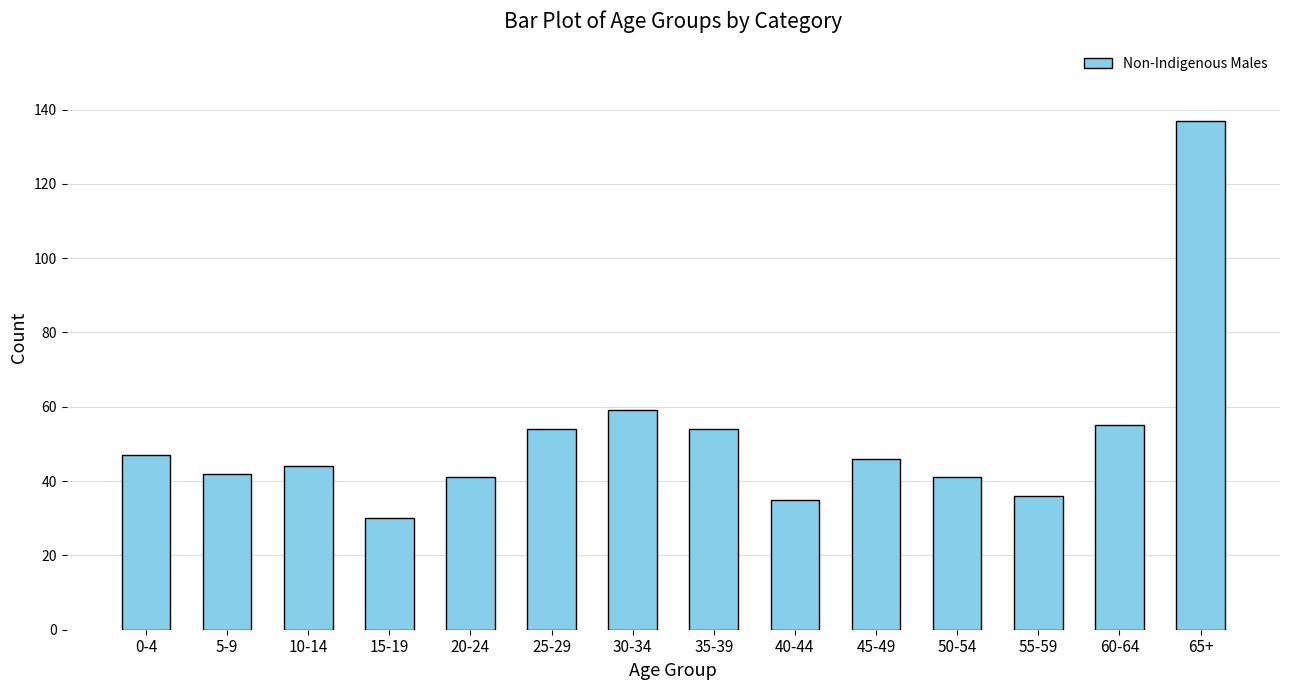

What is the value of the 10th bar from the left?

46